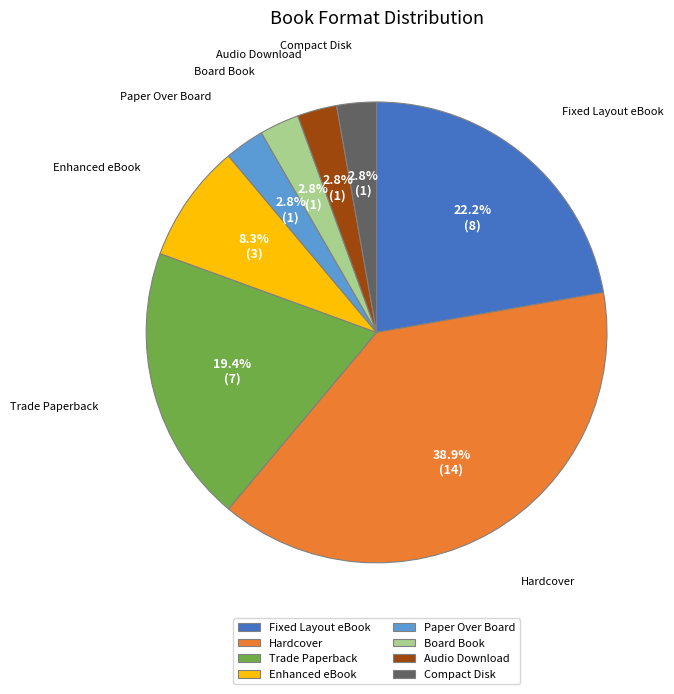

To the nearest percent, what is the difference between the largest and smallest slice percentages?

36%